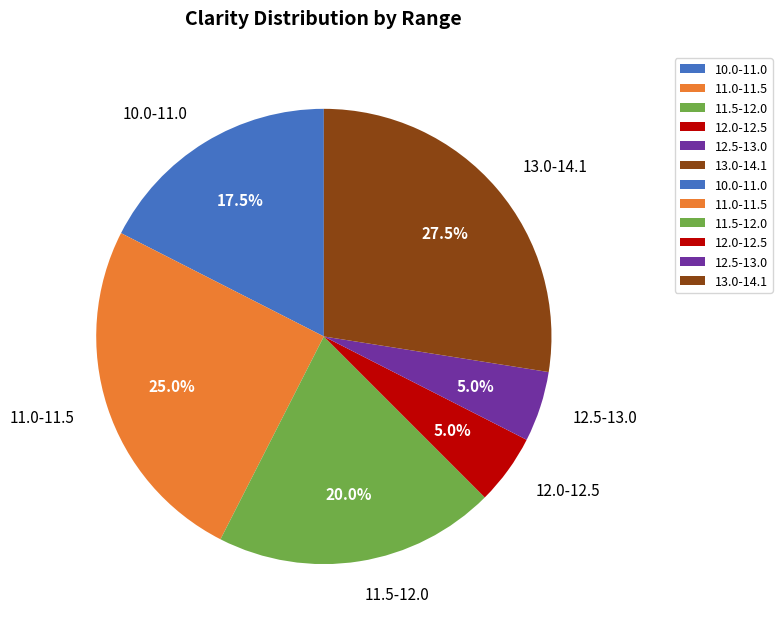

Approximately how many times larger is the value at 11.0-11.5 compared to 13.0-14.1?

0.9